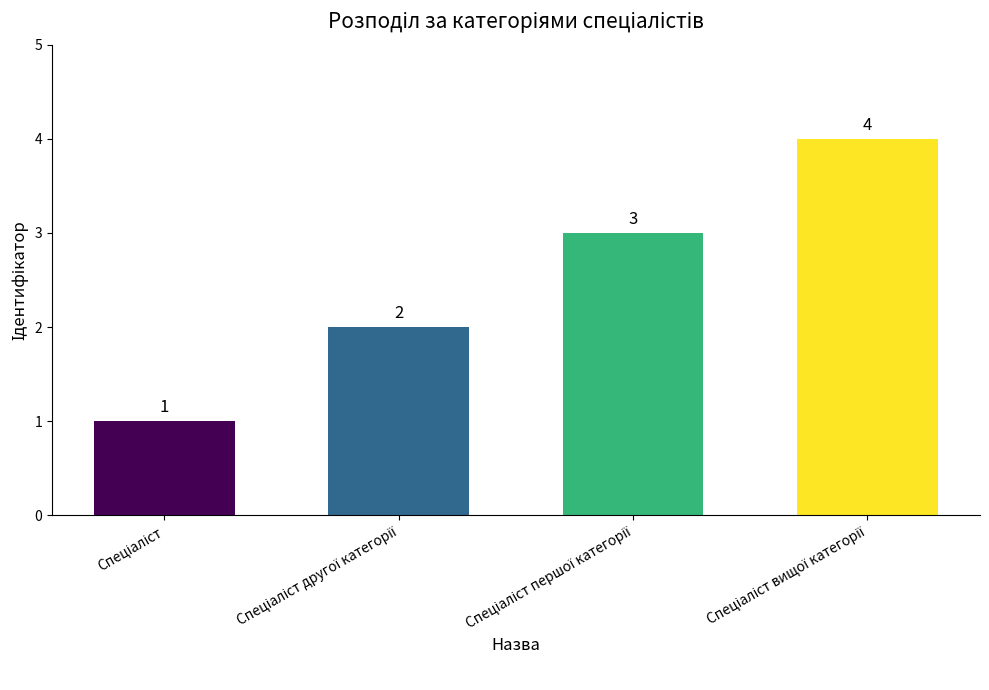

What is the sum of all values?

10